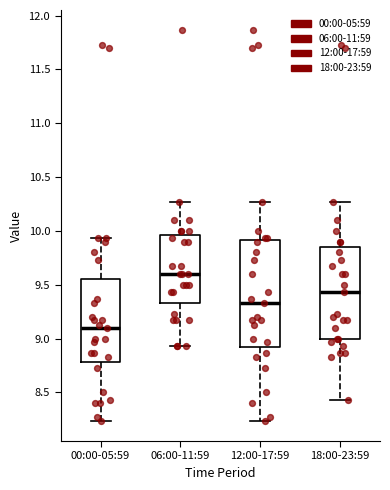

Comparing the boxes themselves (not the whiskers), which one is the tallest?

12:00-17:59